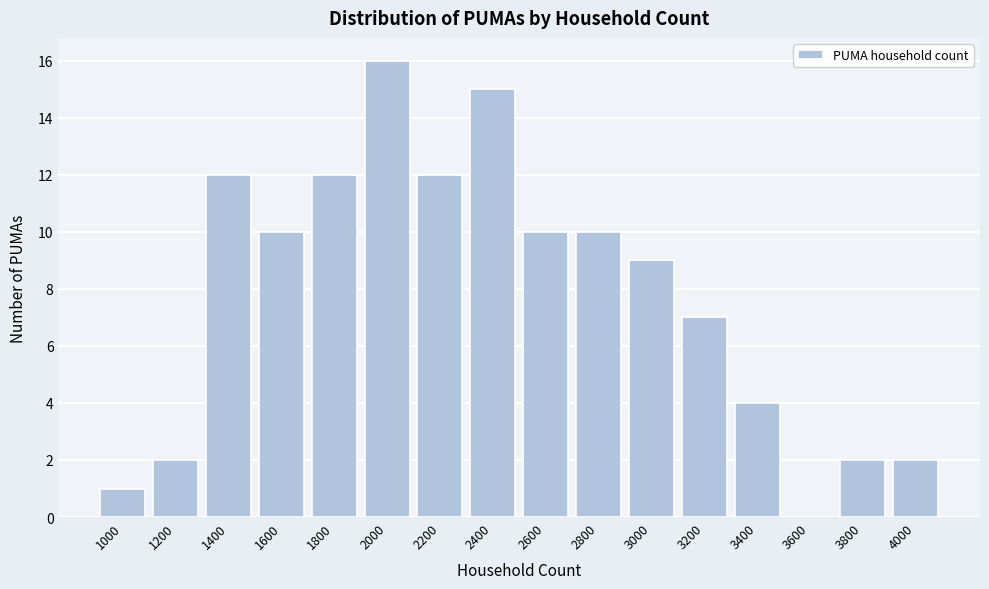

Reading left to right, transcribe all the data shown in this chart.

1000=1	1200=2	1400=12	1600=10	1800=12	2000=16	2200=12	2400=15	2600=10	2800=10	3000=9	3200=7	3400=4	3600=0	3800=2	4000=2